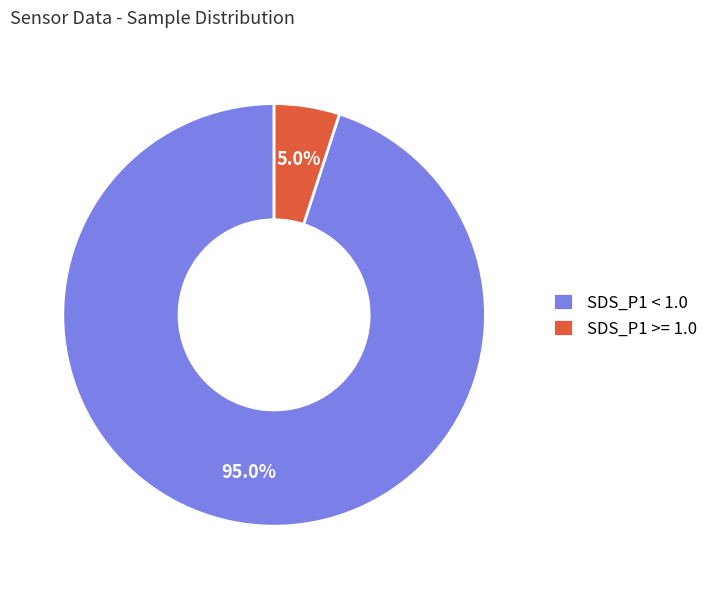

Rank the categories by value from lowest to highest.

SDS_P1 >= 1.0, SDS_P1 < 1.0